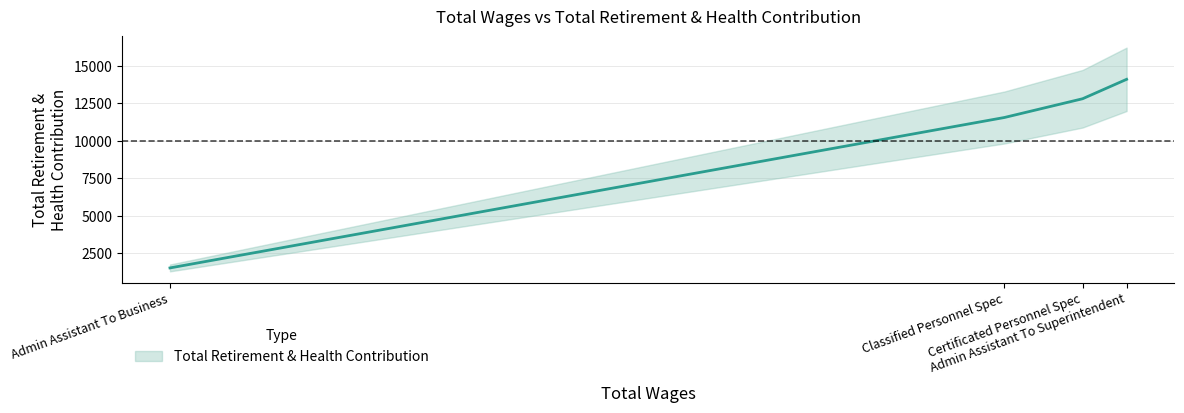

True or false: the data shows 11557 at Classified Personnel Spec.

True